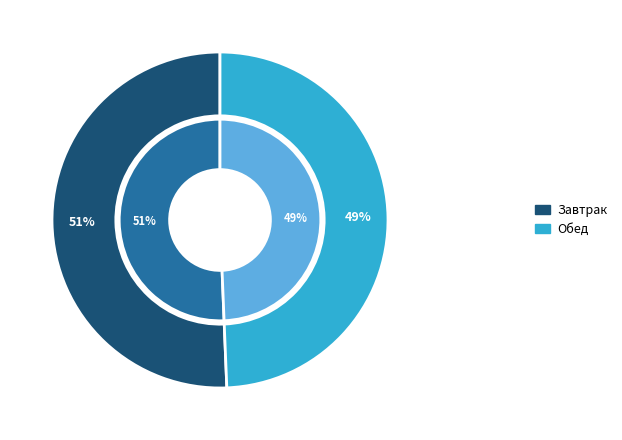

Is the sum of Завтрак and Обед greater than half?

Yes